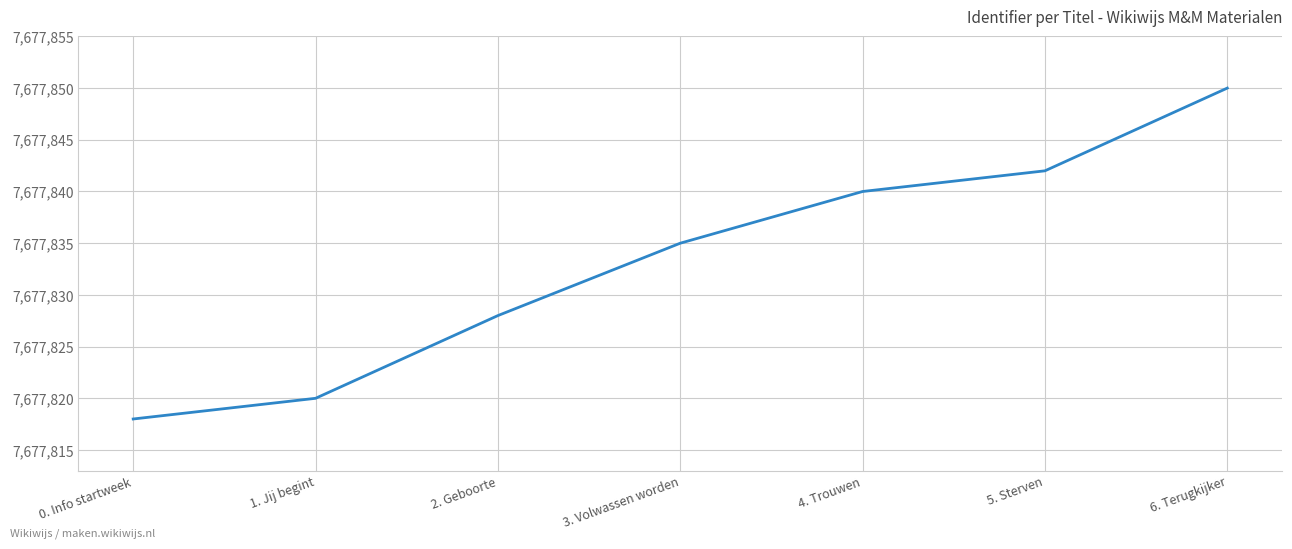

Is it true that the value at 2. Geboorte is 7677828?

True